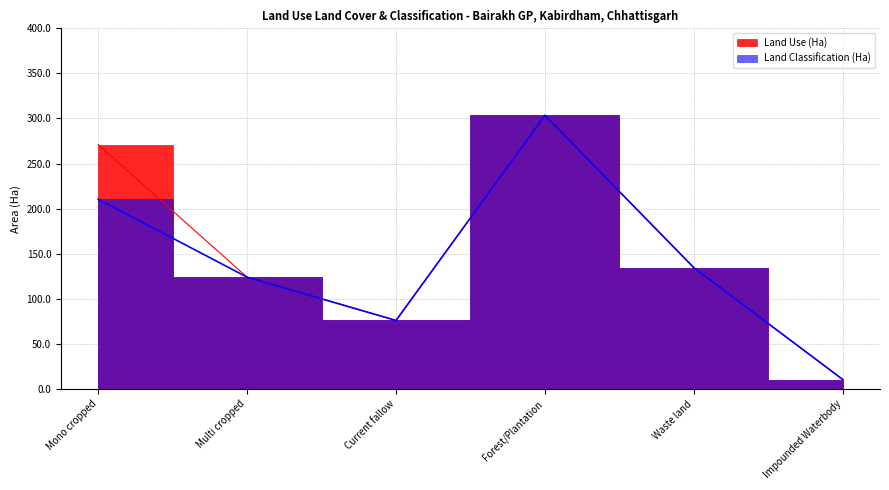

What is the difference between the Land Classification (Ha) values at Forest/Plantation and Mono cropped?

93.0